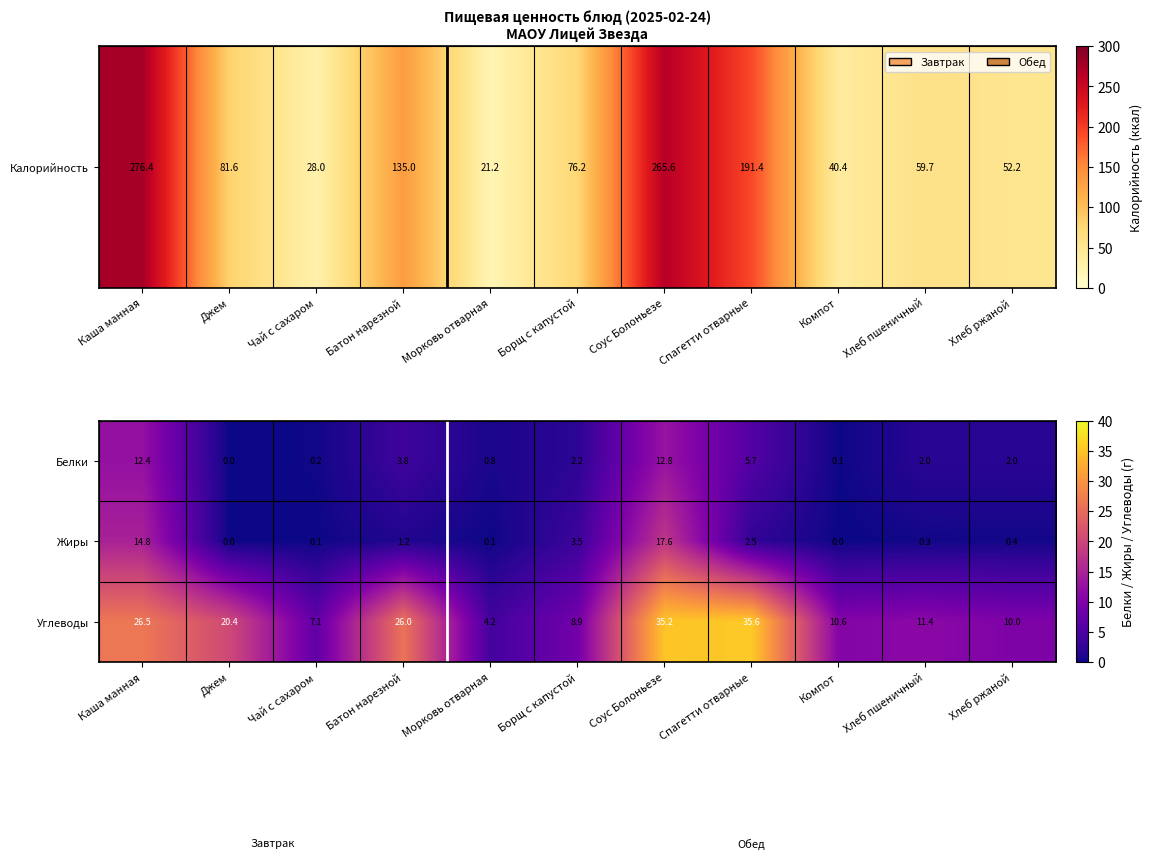

Rank the series by their maximum value, from lowest to highest.

Белки, Жиры, Углеводы